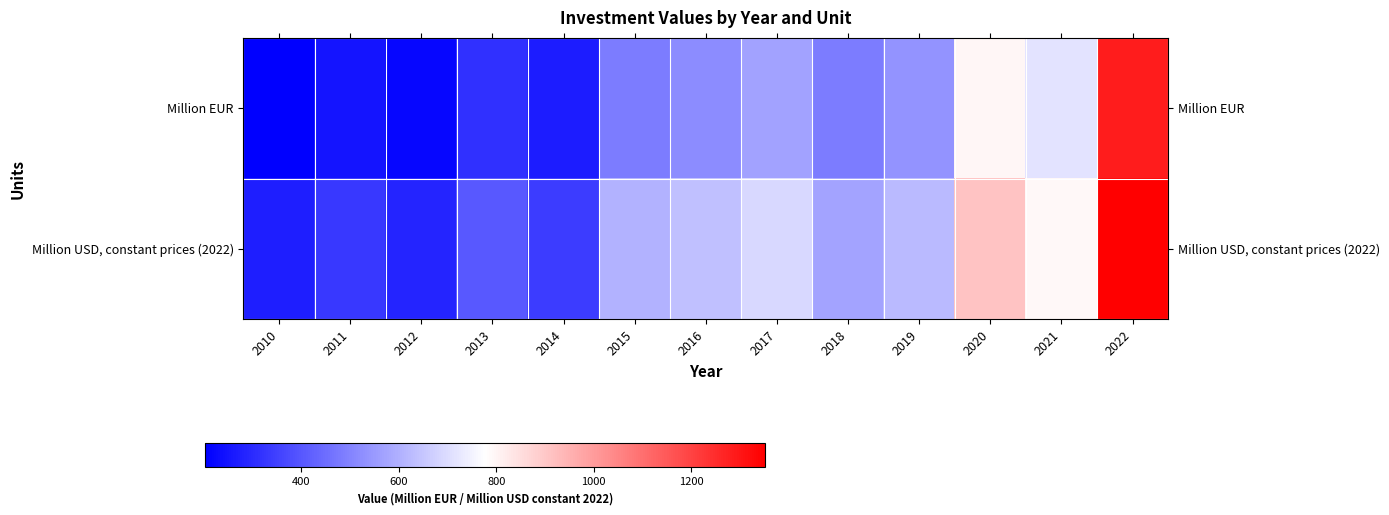

Reading left to right, extract all data points from this chart.

Million EUR: 2010=202.7	2011=247.8	2012=218.1	2013=312.2	2014=268.4	2015=485.0	2016=518.8	2017=569.7	2018=482.5	2019=536.5	2020=798.4	2021=717.8	2022=1284.6
Million USD, constant prices (2022): 2010=273.9	2011=331.2	2012=287.3	2013=403.3	2014=340.4	2015=603.9	2016=637.4	2017=689.6	2018=572.5	2019=623.4	2020=910.5	2021=794.7	2022=1351.0